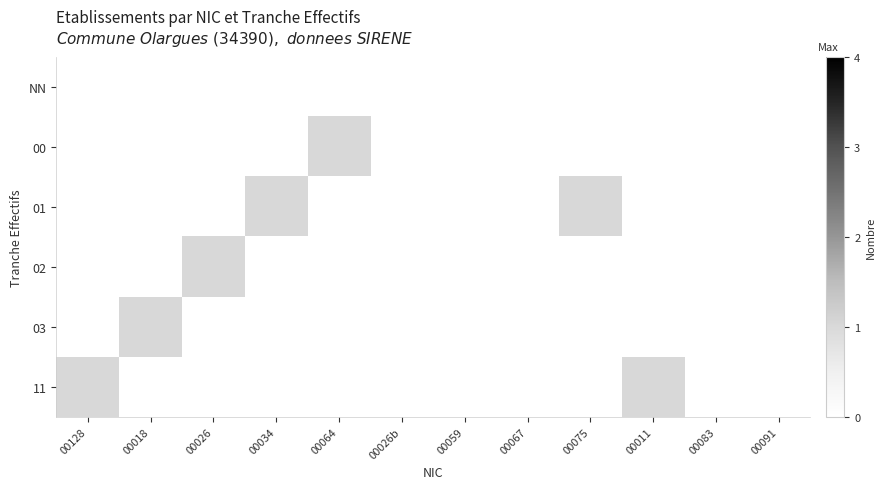

Reading left to right, extract all data points from this chart.

NN: 00128=0	00018=0	00026=0	00034=0	00064=0	00026b=0	00059=0	00067=0	00075=0	00011=0	00083=0	00091=0
00: 00128=0	00018=0	00026=0	00034=0	00064=1	00026b=0	00059=0	00067=0	00075=0	00011=0	00083=0	00091=0
01: 00128=0	00018=0	00026=0	00034=1	00064=0	00026b=0	00059=0	00067=0	00075=1	00011=0	00083=0	00091=0
02: 00128=0	00018=0	00026=1	00034=0	00064=0	00026b=0	00059=0	00067=0	00075=0	00011=0	00083=0	00091=0
03: 00128=0	00018=1	00026=0	00034=0	00064=0	00026b=0	00059=0	00067=0	00075=0	00011=0	00083=0	00091=0
11: 00128=1	00018=0	00026=0	00034=0	00064=0	00026b=0	00059=0	00067=0	00075=0	00011=1	00083=0	00091=0